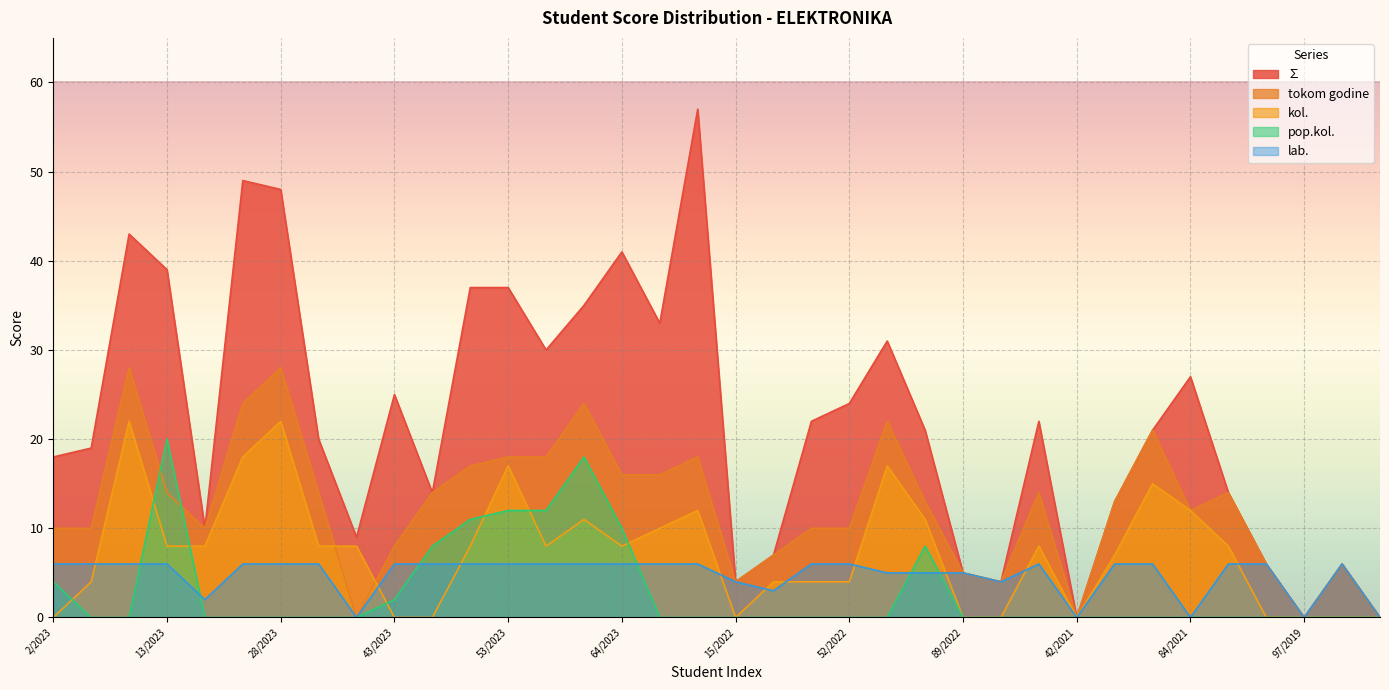

True or false: ∑ has more than 2 interior local peaks.

True